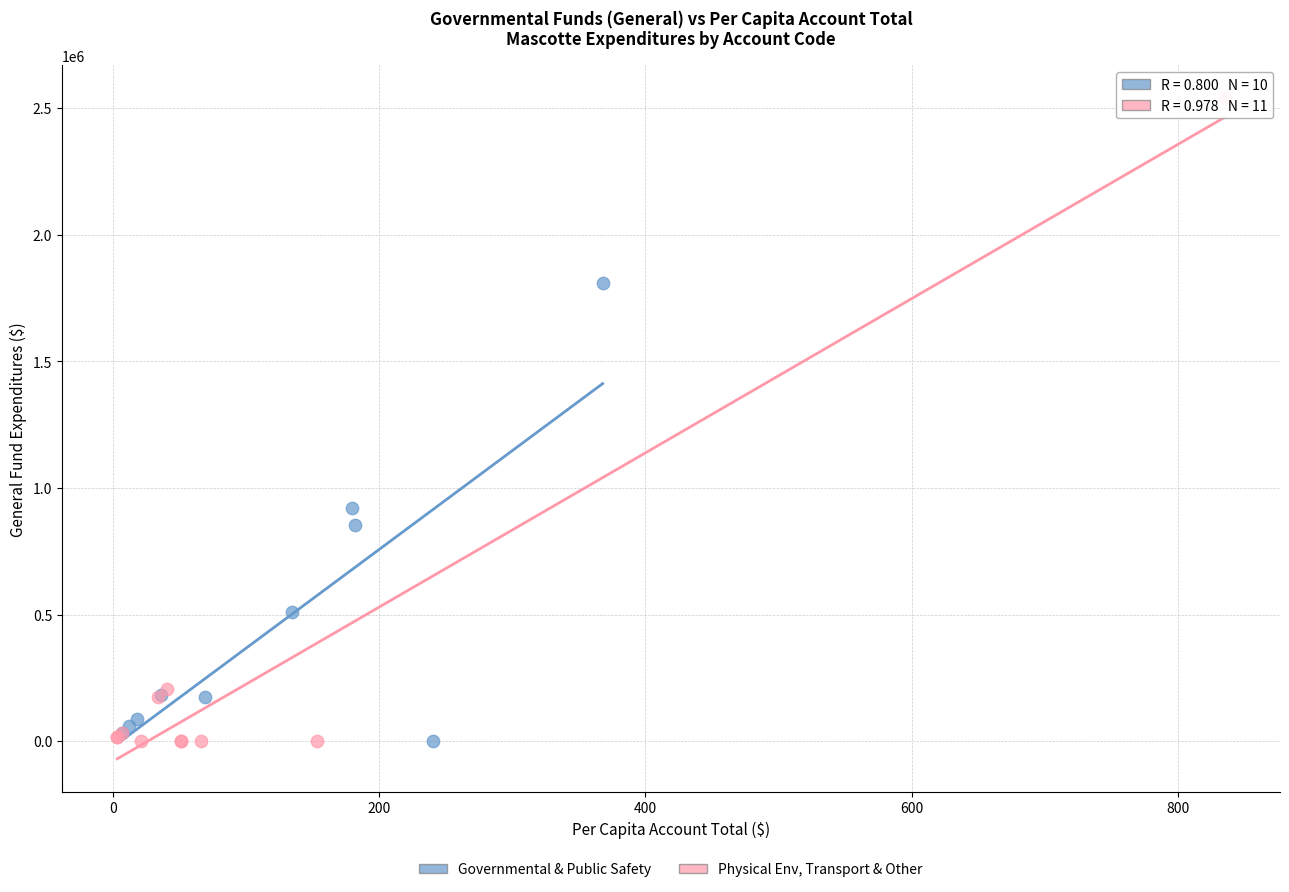

Which series has the widest spread of Y values?

Physical Env, Transport & Other